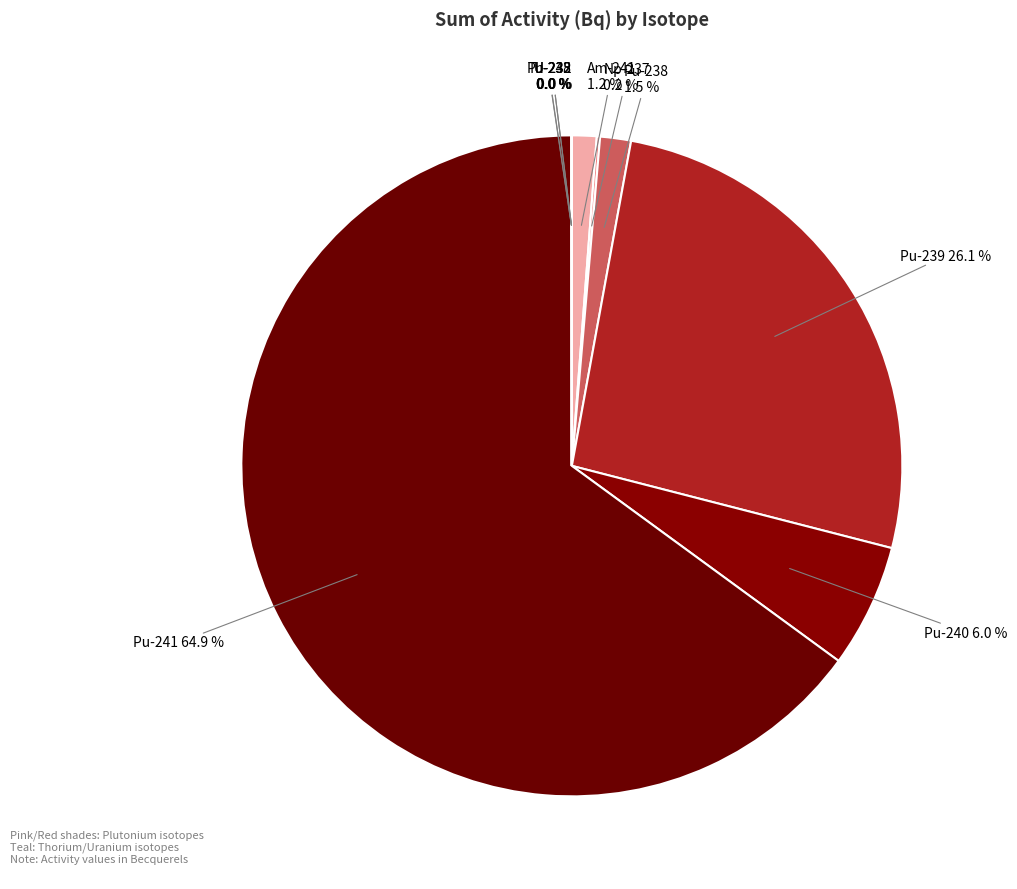

Which category has the biggest portion of the pie?

Pu-241